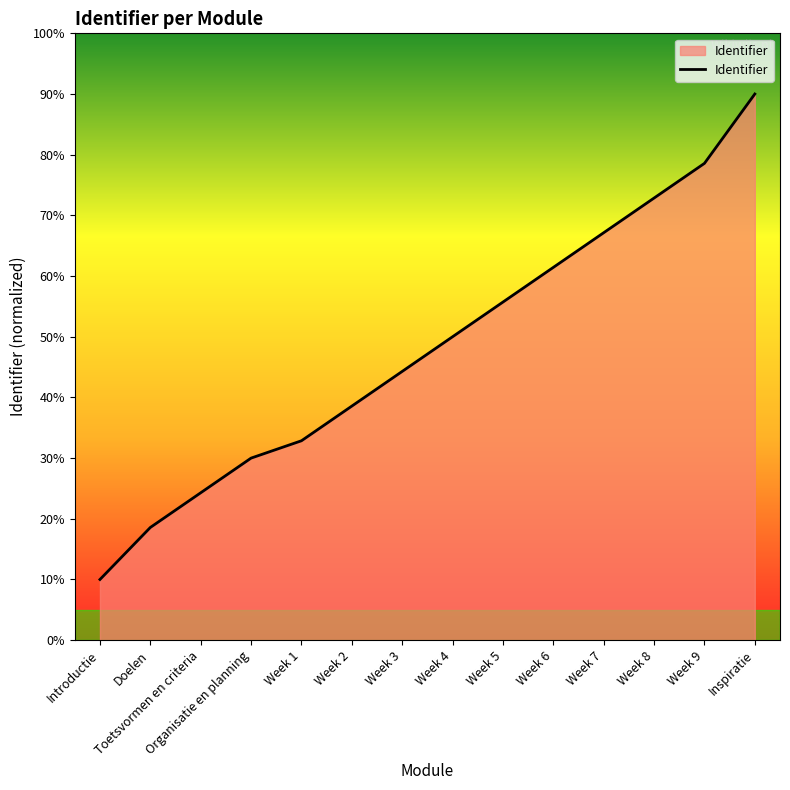

What is the difference between the values at Week 7 and Week 5?

11.4